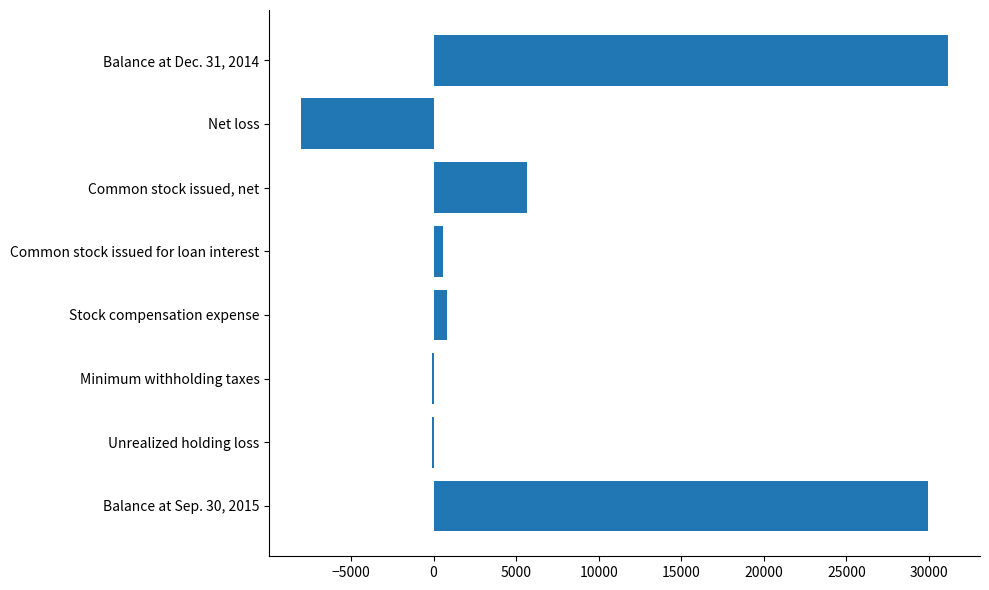

True or false: the data shows 29921 at Balance at Sep. 30, 2015.

True